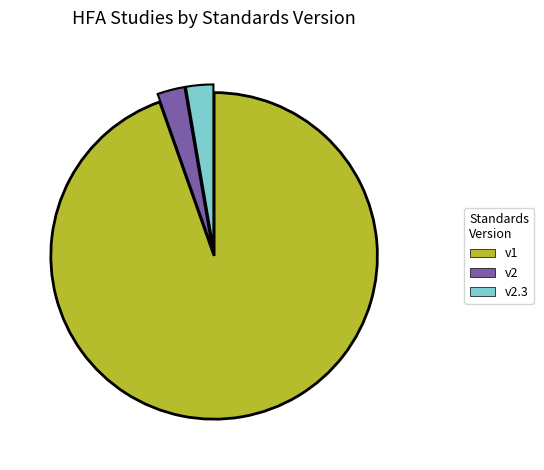

Does any single category account for the majority?

Yes